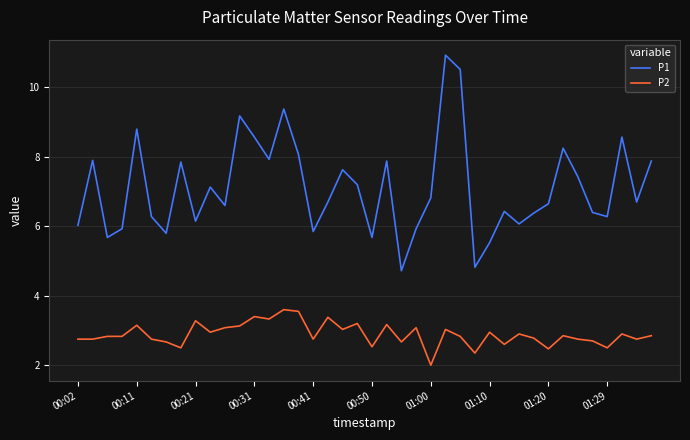

What is the lowest value of the P1 series?

4.7